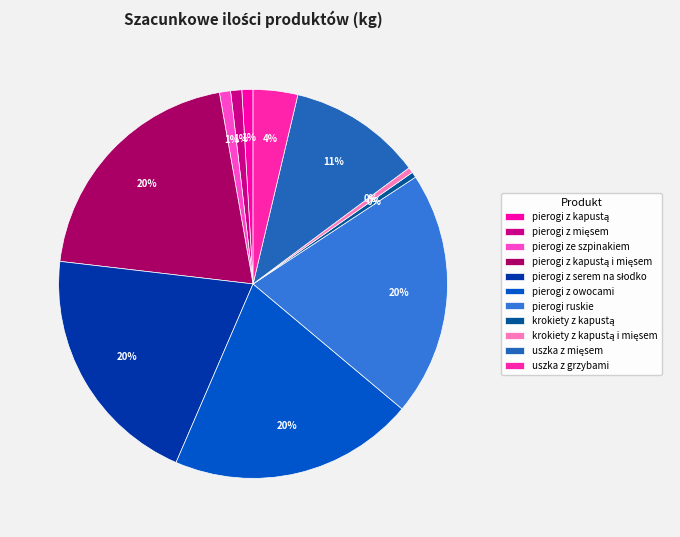

Does any single category account for the majority?

No